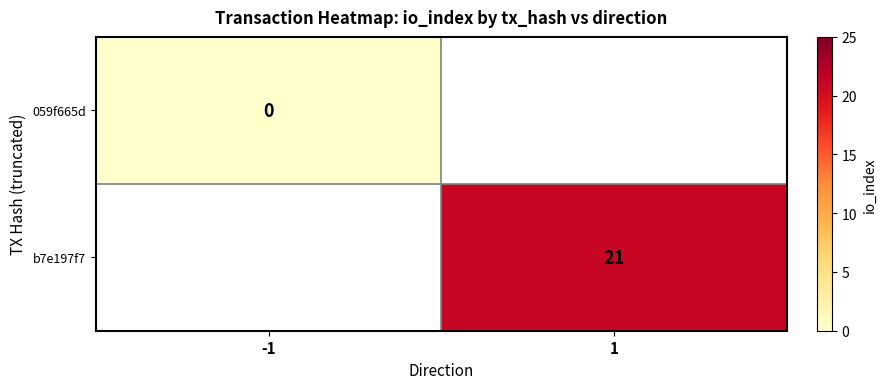

The b7e197f7 series shows 5 at 1. True or false?

False